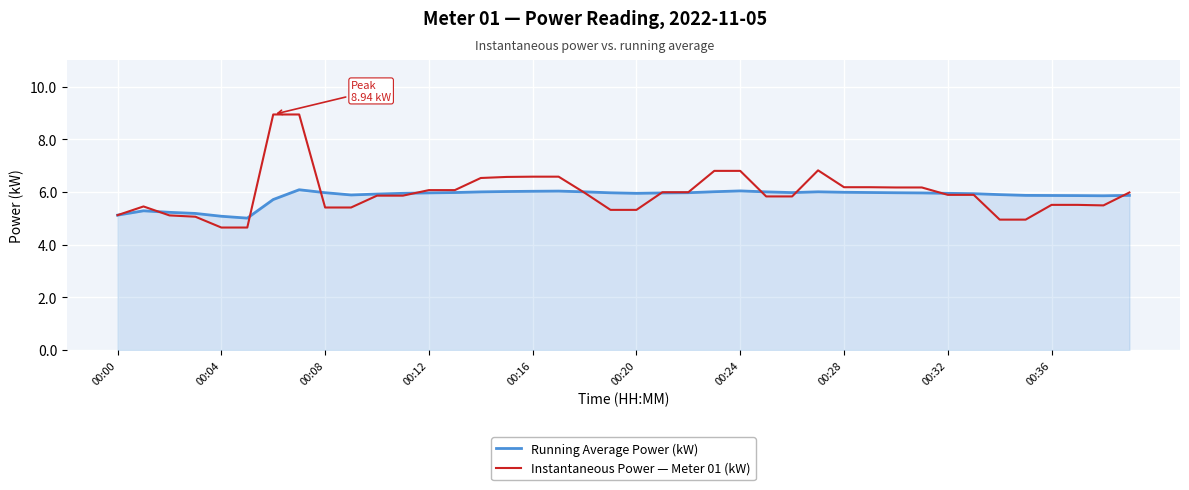

What is the difference between the maximum and second lowest values in the Running Average Power (kW) series?

1.0